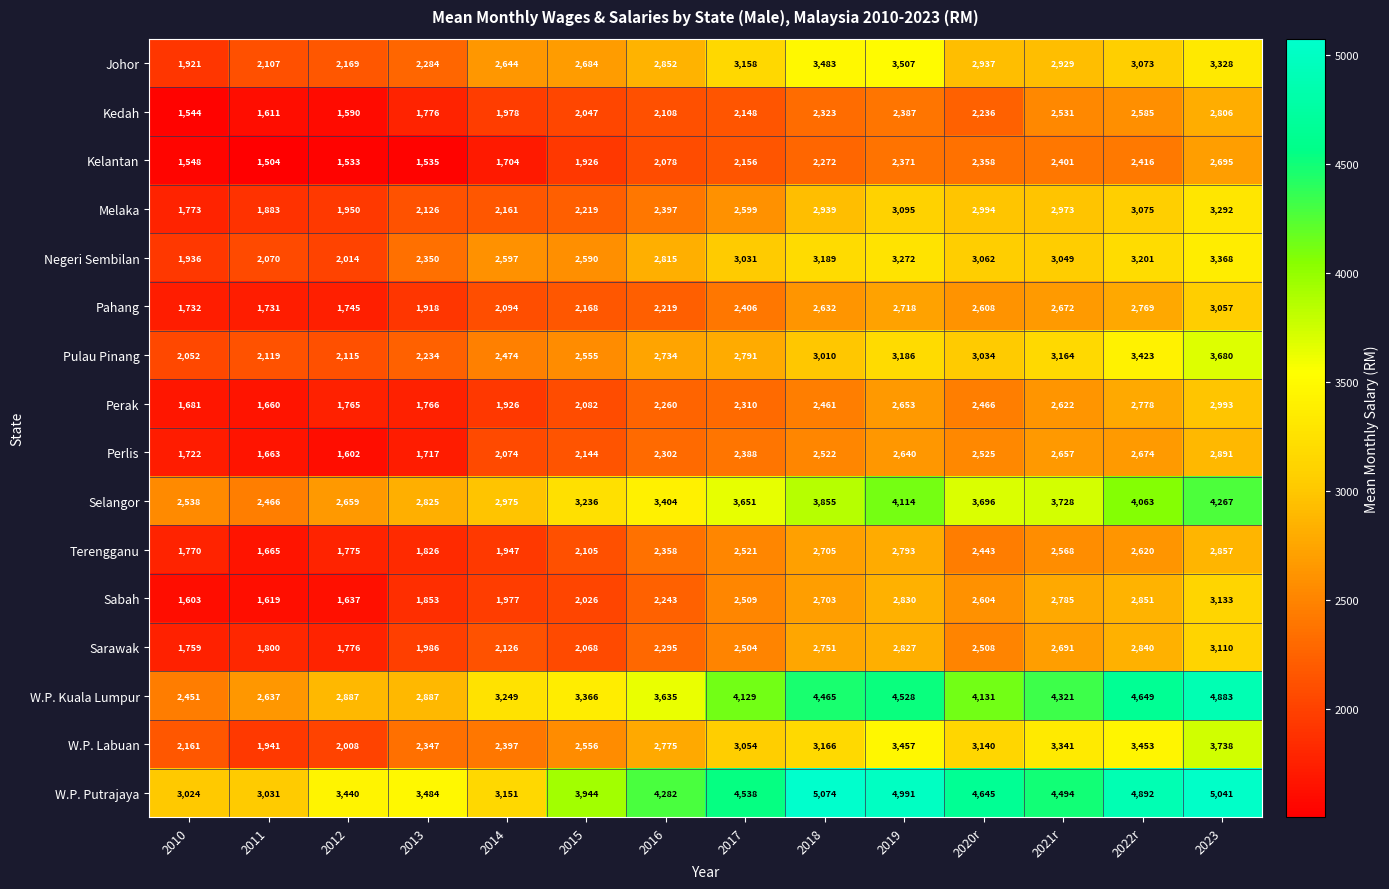

How many data points in Perak are less than 2310?

7